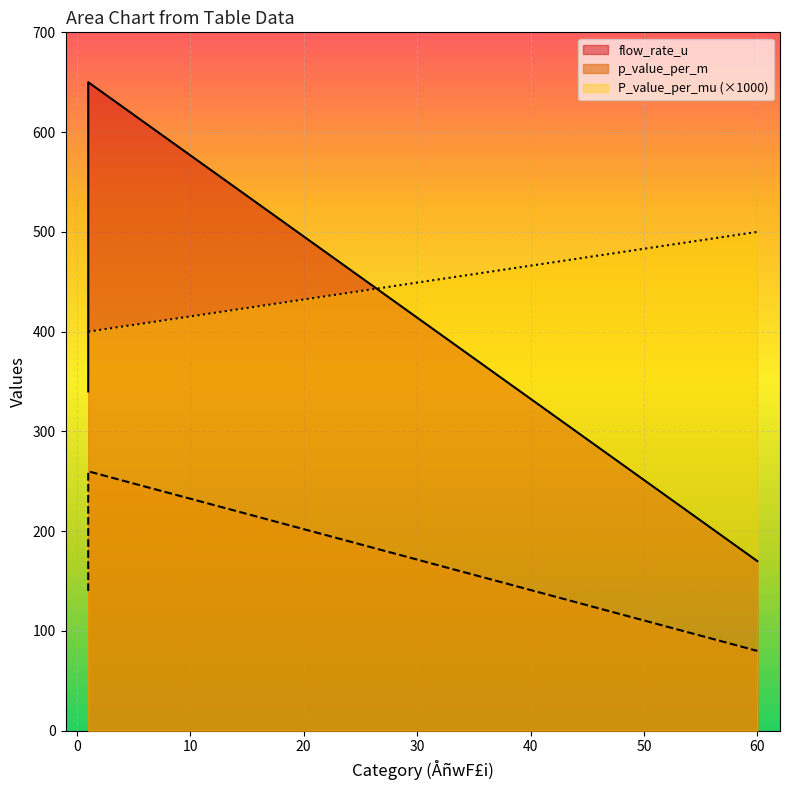

What are all the series names shown in the legend?

flow_rate_u, p_value_per_m, P_value_per_mu